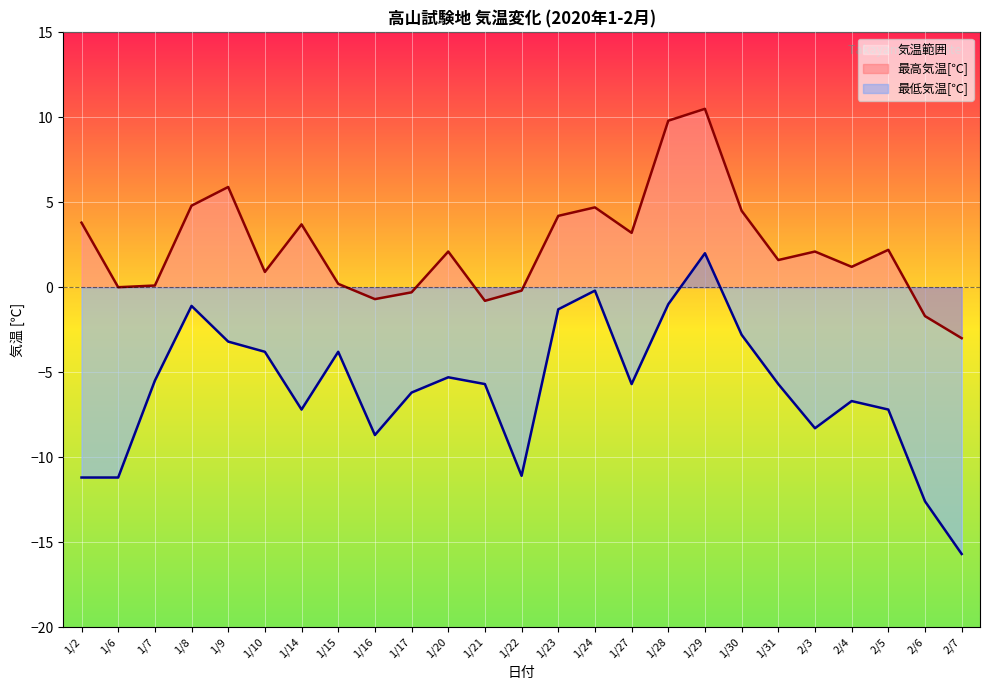

List the series in order of their peak value, lowest first.

最低気温[℃], 最高気温[℃]